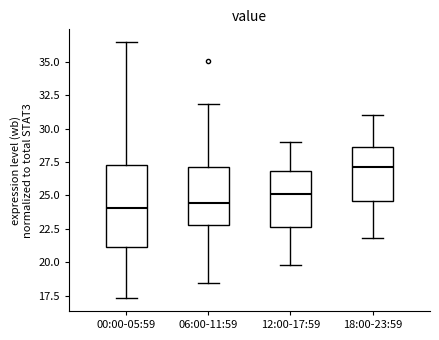

Reading left to right, read every box against the y-axis: the position of its median line, the range the box covers, and the ends of its whiskers. The values are not printed on the chart, so give them approximately, as read against the axis.

00:00-05:59: median 24.0, box 21.0 to 27.5, whiskers 17.5 to 36.5
06:00-11:59: median 24.5, box 23.0 to 27.0, whiskers 18.5 to 32.0
12:00-17:59: median 25.0, box 22.5 to 27.0, whiskers 20.0 to 29.0
18:00-23:59: median 27.0, box 24.5 to 28.5, whiskers 22.0 to 31.0